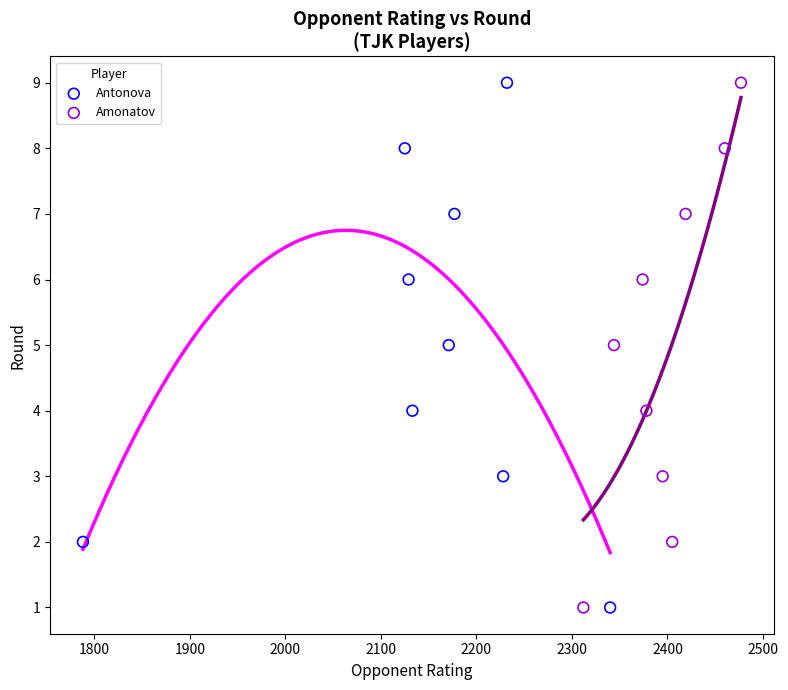

What are all the series names shown in the legend?

Antonova, Amonatov